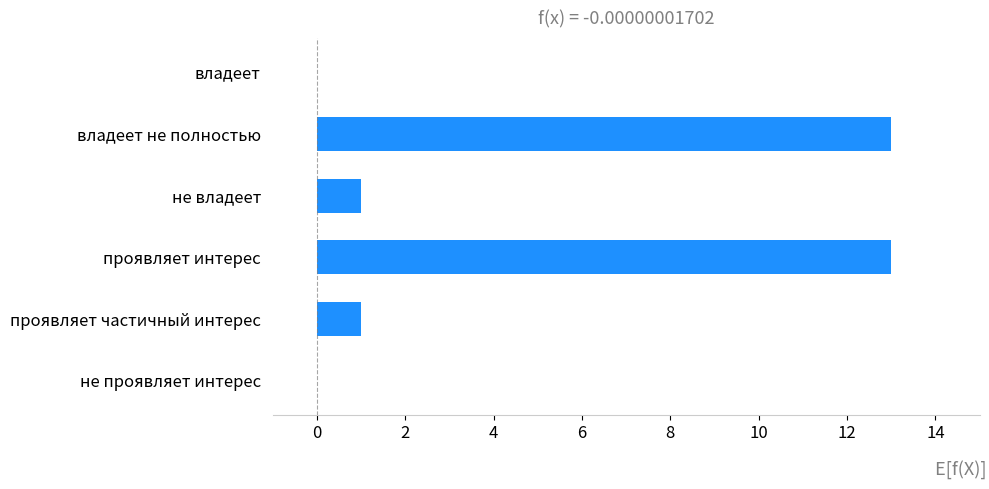

Are the bars horizontal?

Yes